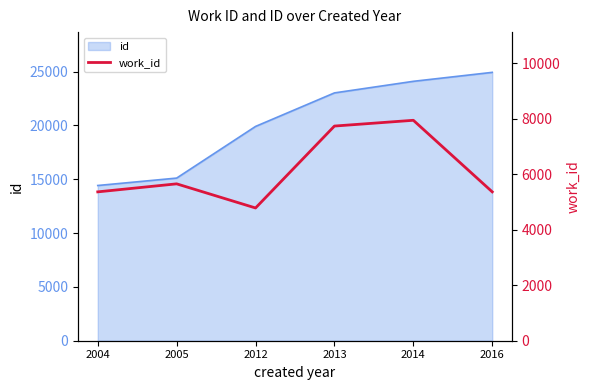

What is the difference between the second highest and second lowest values?

2372